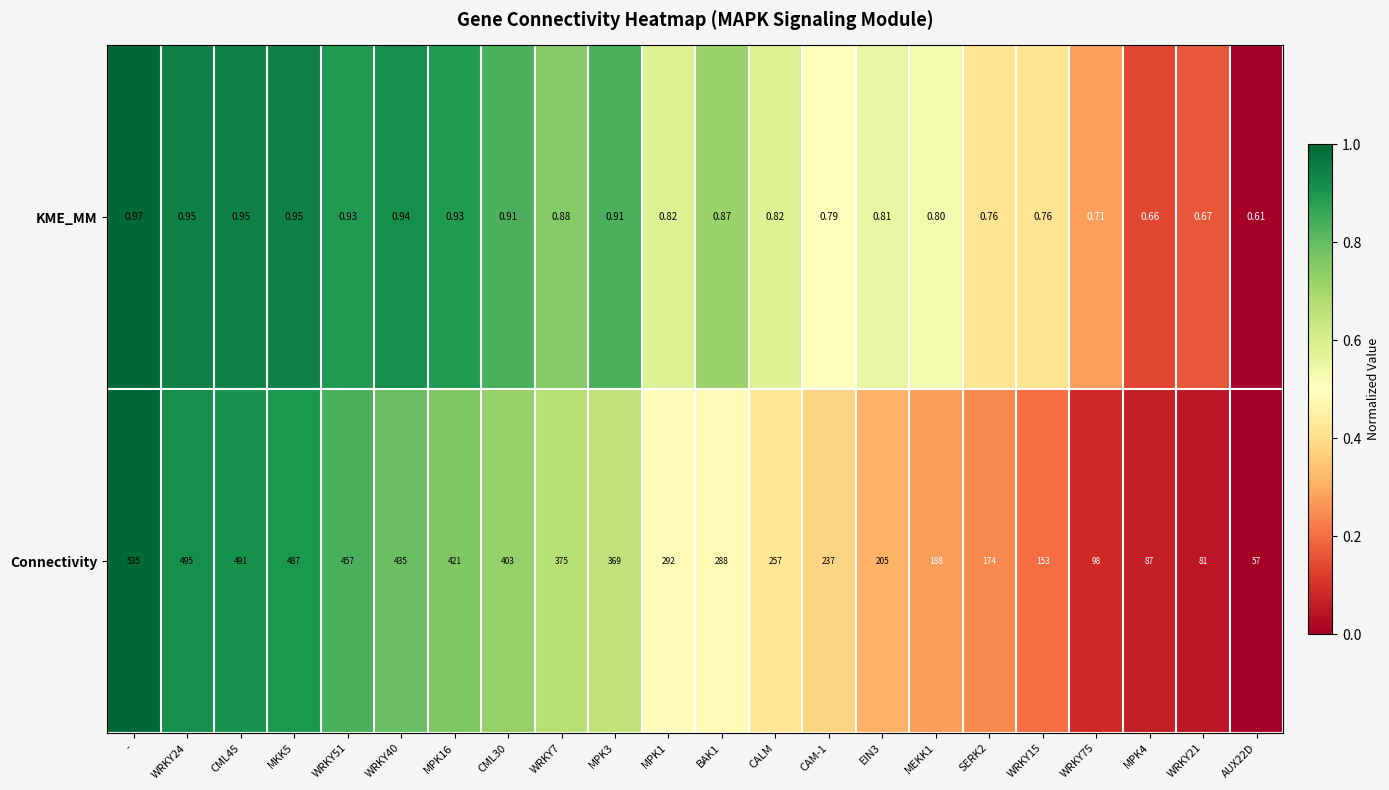

What is the difference between the highest and lowest values at WRKY75?

97.3